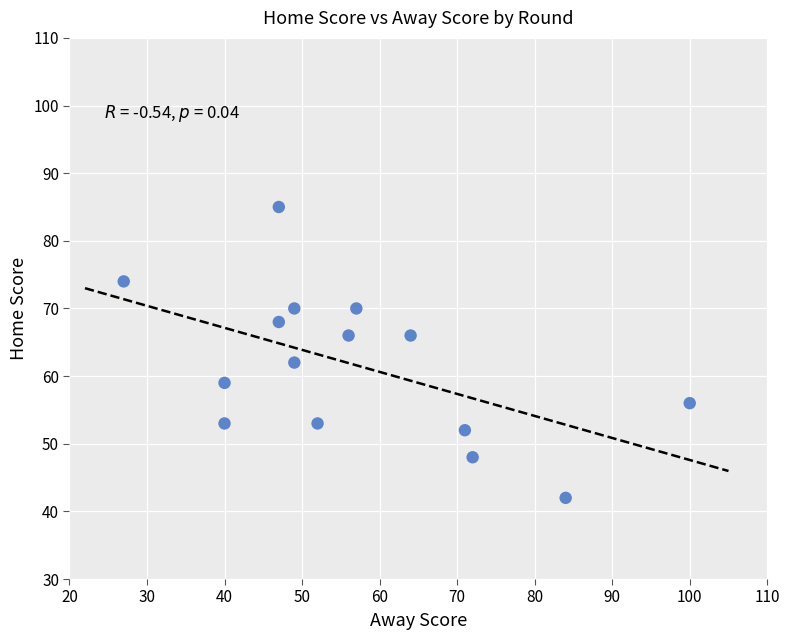

What is the range of X values (max minus min)?

73